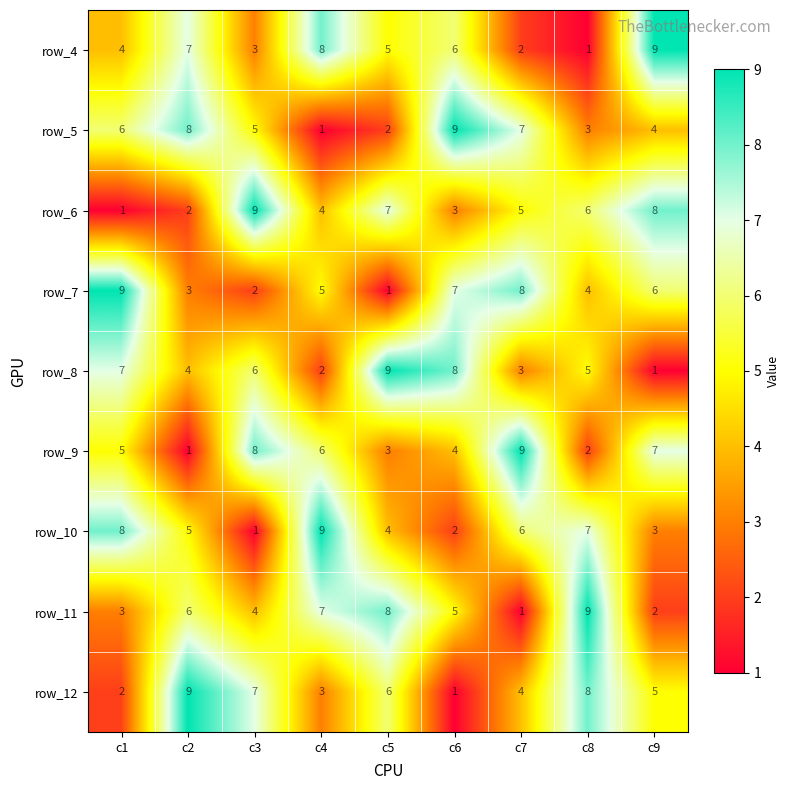

What is the difference between the row_4 values at c1 and c5?

1